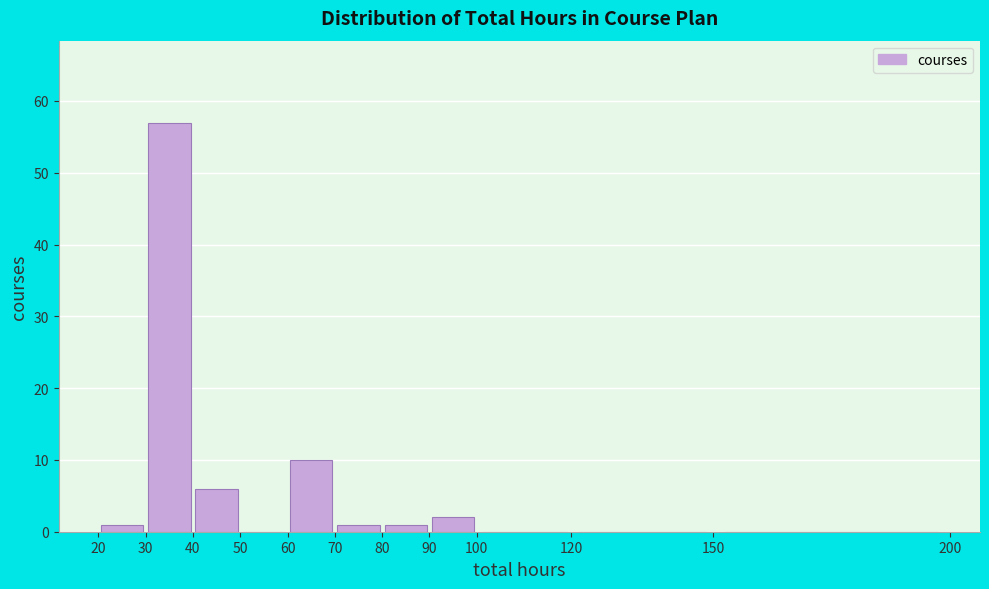

What is the height of the bar covering 20 to 30 on the x-axis? The values are not printed on the chart, so give them approximately, as read against the axis.

1